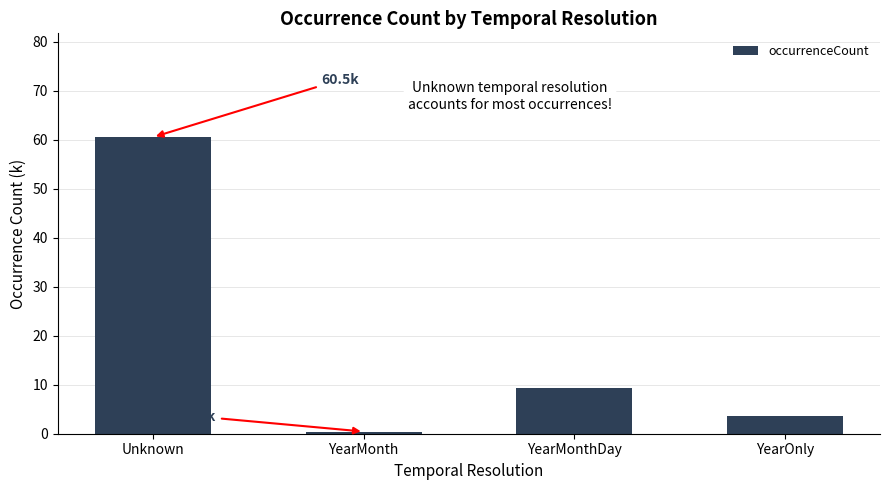

At which label is the value closest to 30?

YearMonthDay